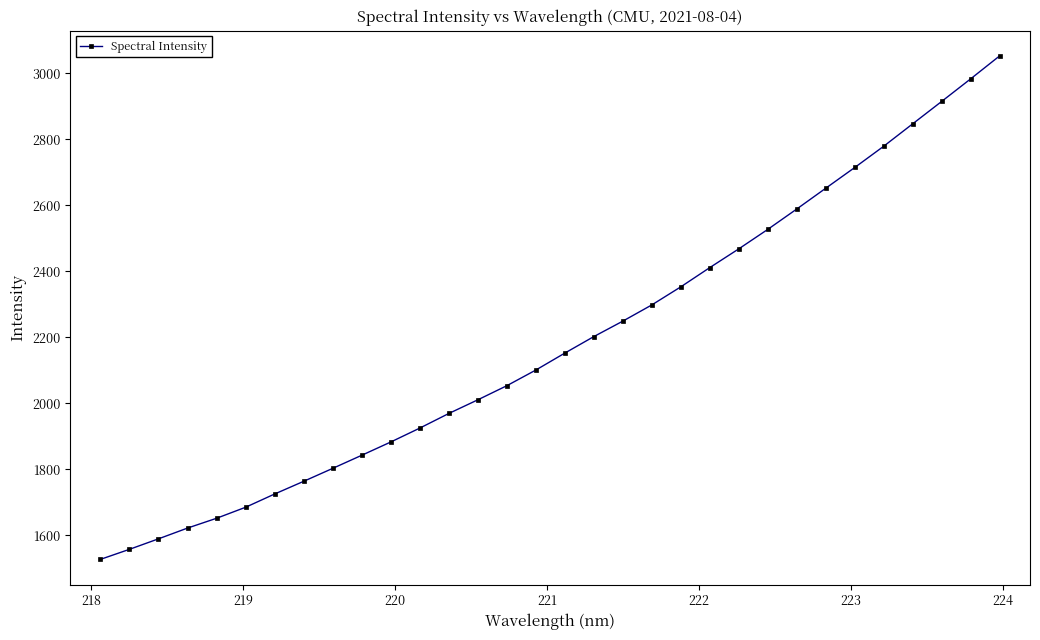

What is the minimum value shown in the chart?

1526.9